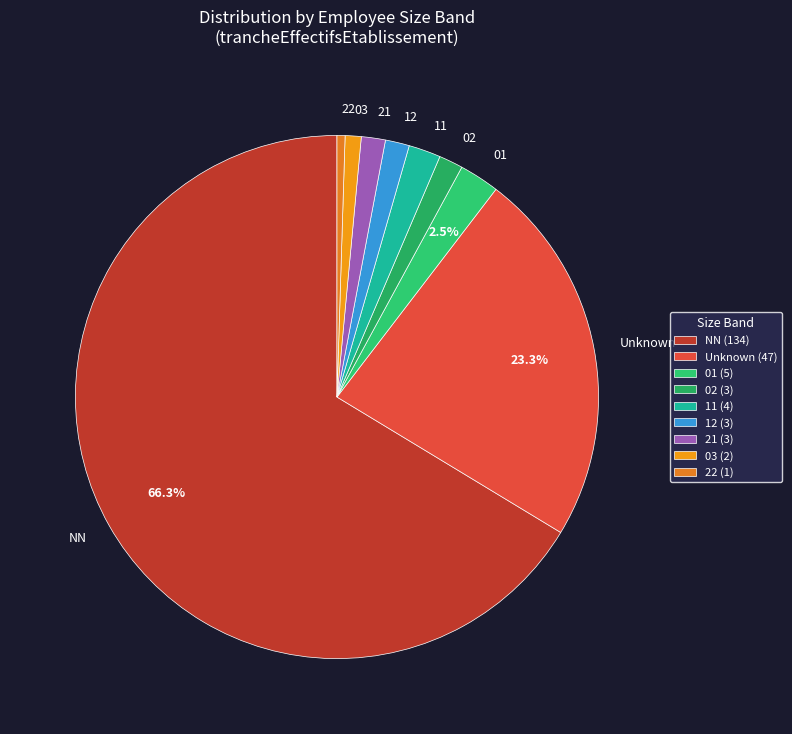

Is there a majority slice in this chart?

Yes